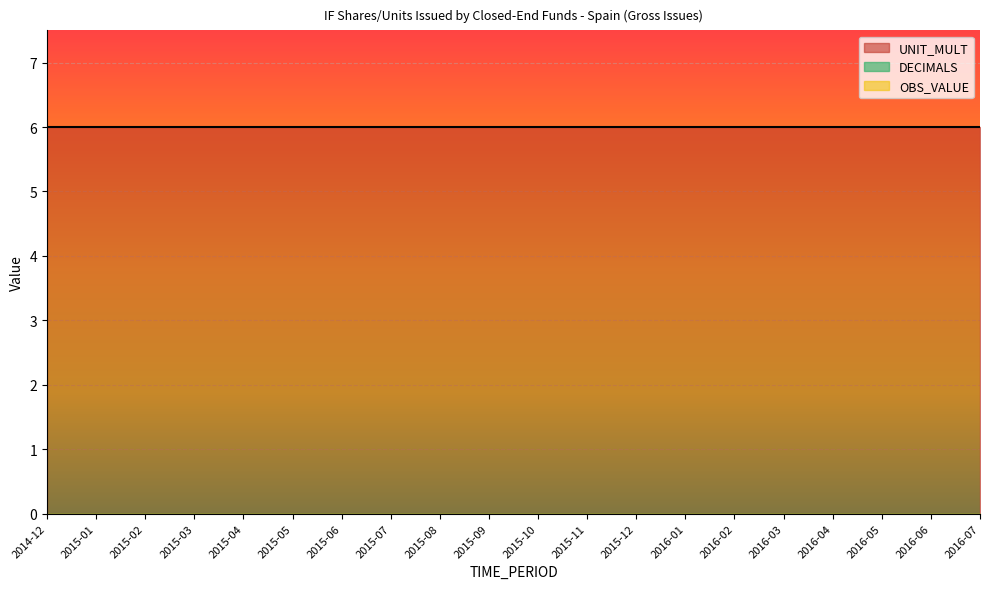

True or false: OBS_VALUE and UNIT_MULT cross at least once.

False